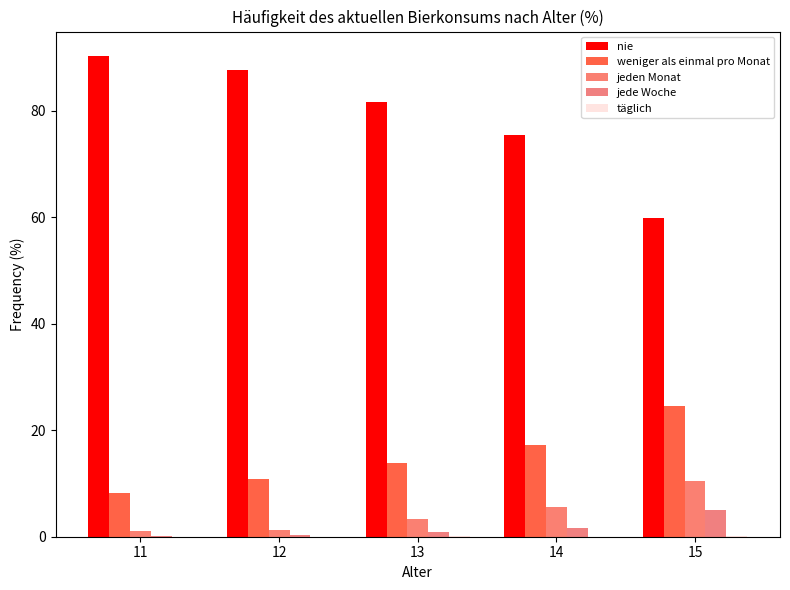

At which category is the sum across all series the highest?

14